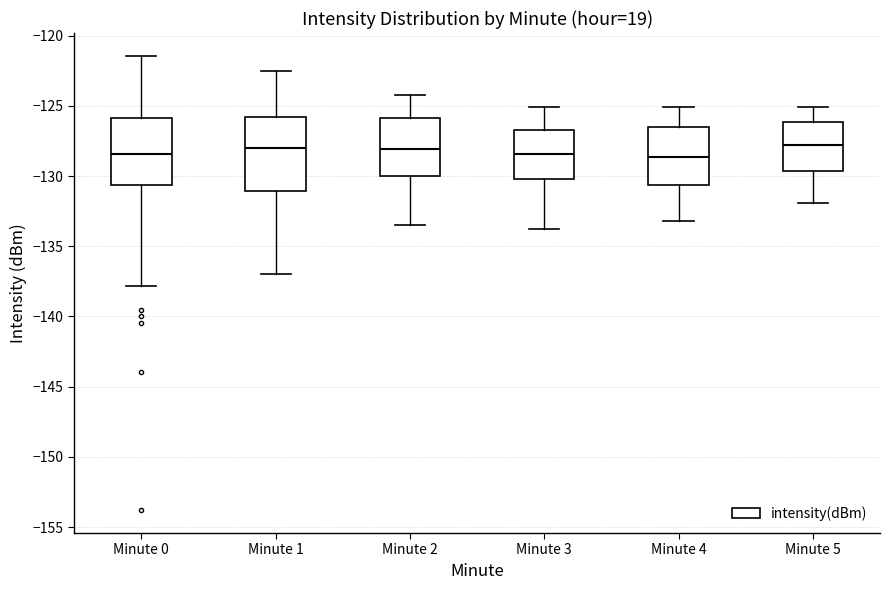

Where does the lower whisker of the box for Minute 4 end on the y-axis? The values are not printed on the chart, so give them approximately, as read against the axis.

-133.0